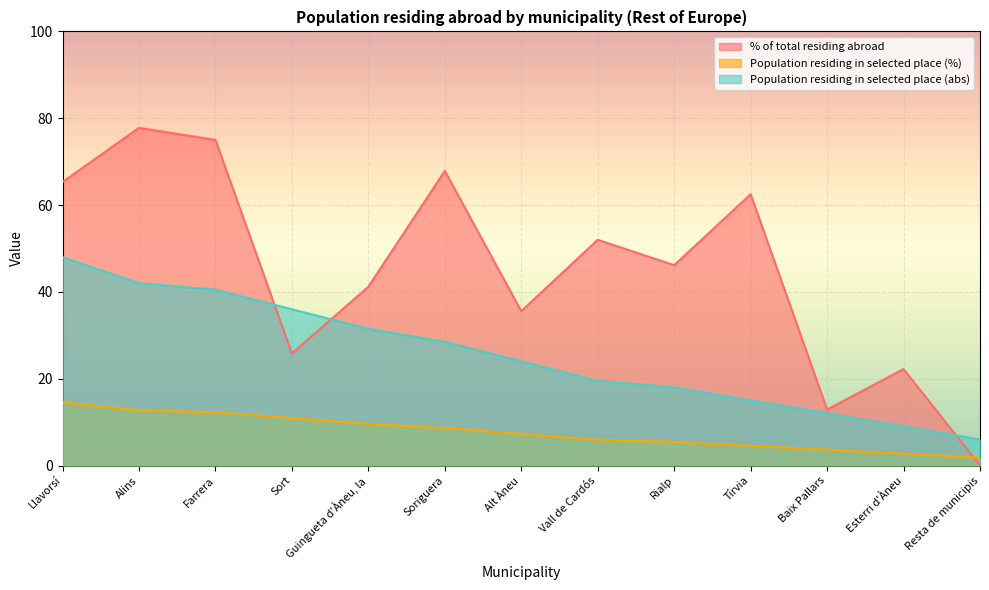

The Population residing in selected place (abs) series shows 6.0 at Resta de municipis. True or false?

True